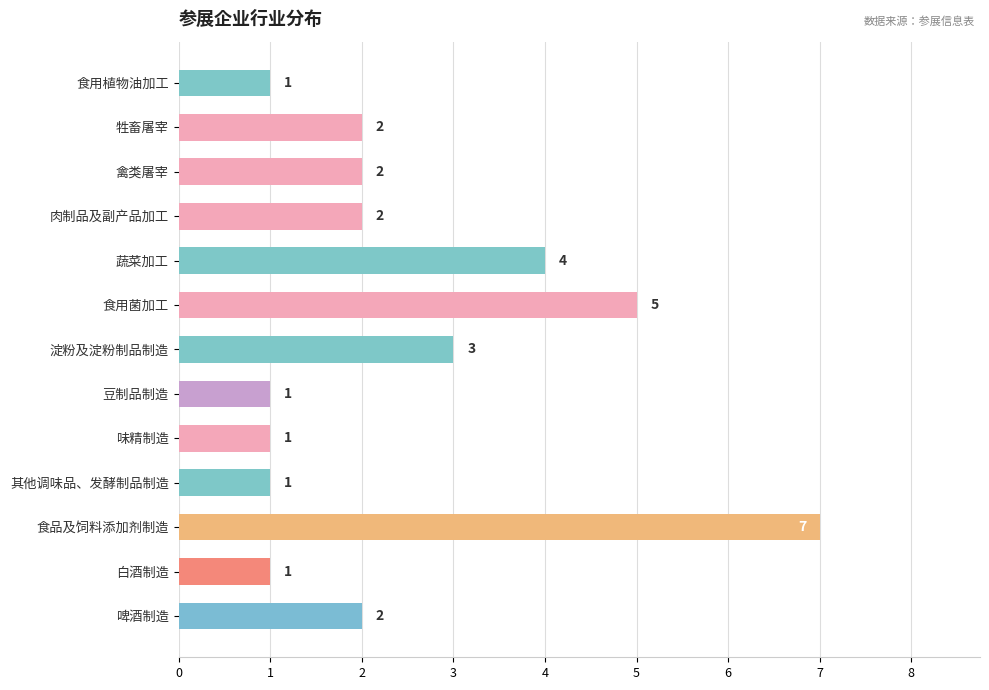

Reading bottom to top, what are all the values shown in this chart?

啤酒制造=2	白酒制造=1	食品及饲料添加剂制造=7	其他调味品、发酵制品制造=1	味精制造=1	豆制品制造=1	淀粉及淀粉制品制造=3	食用菌加工=5	蔬菜加工=4	肉制品及副产品加工=2	禽类屠宰=2	牲畜屠宰=2	食用植物油加工=1